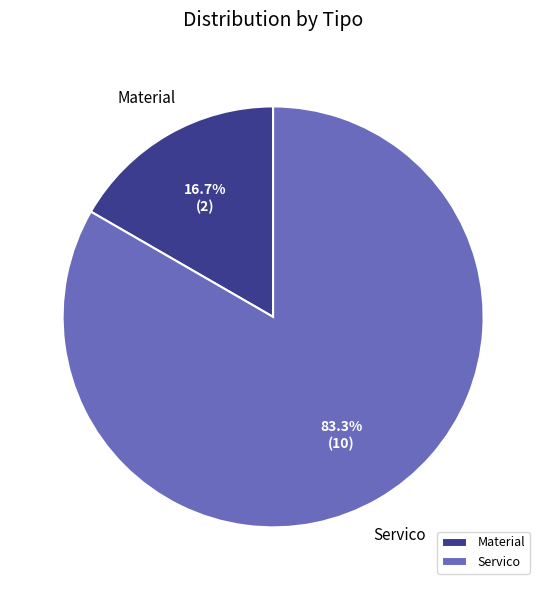

What percentage is NOT represented by Servico?

16.7%